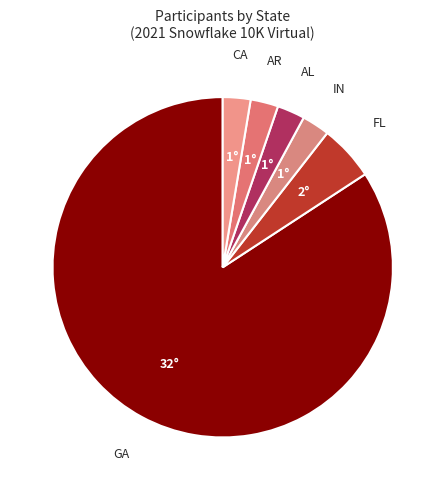

Which slice represents more than half of the pie?

GA